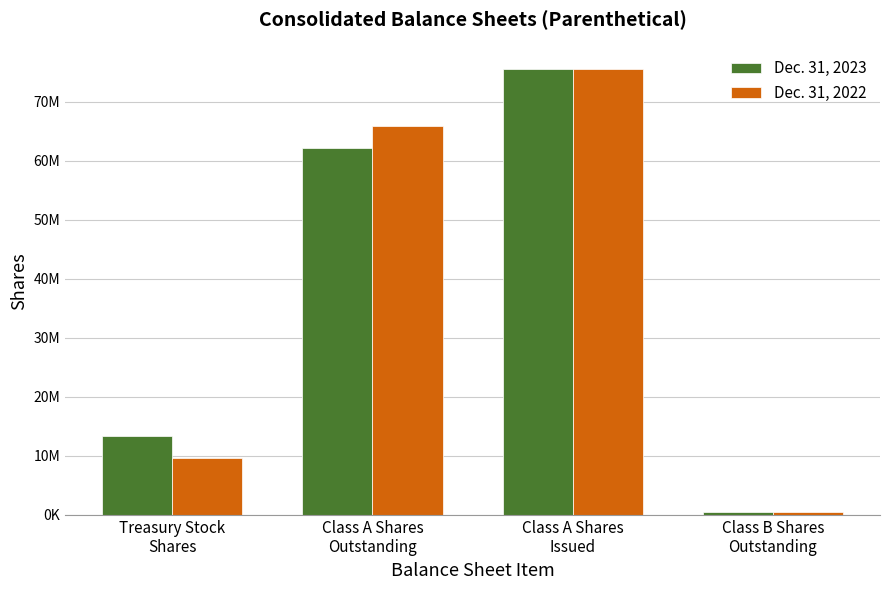

What are all the series names shown in the legend?

Dec. 31, 2023, Dec. 31, 2022